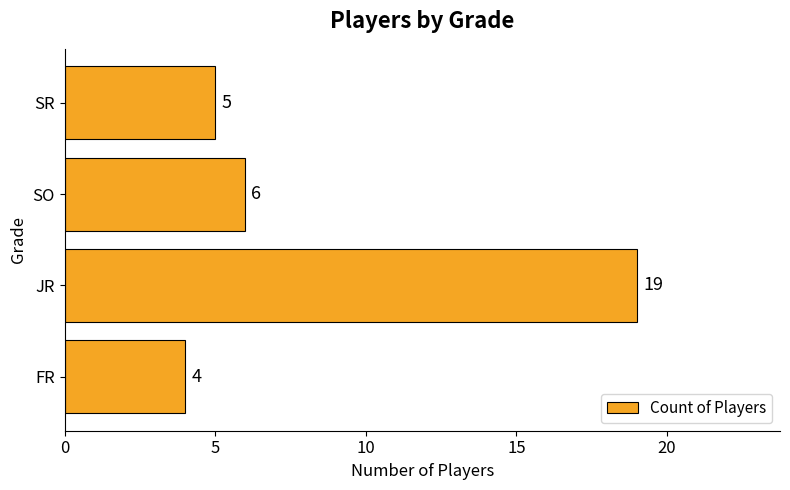

Where is the data nearest to the value 11?

SO